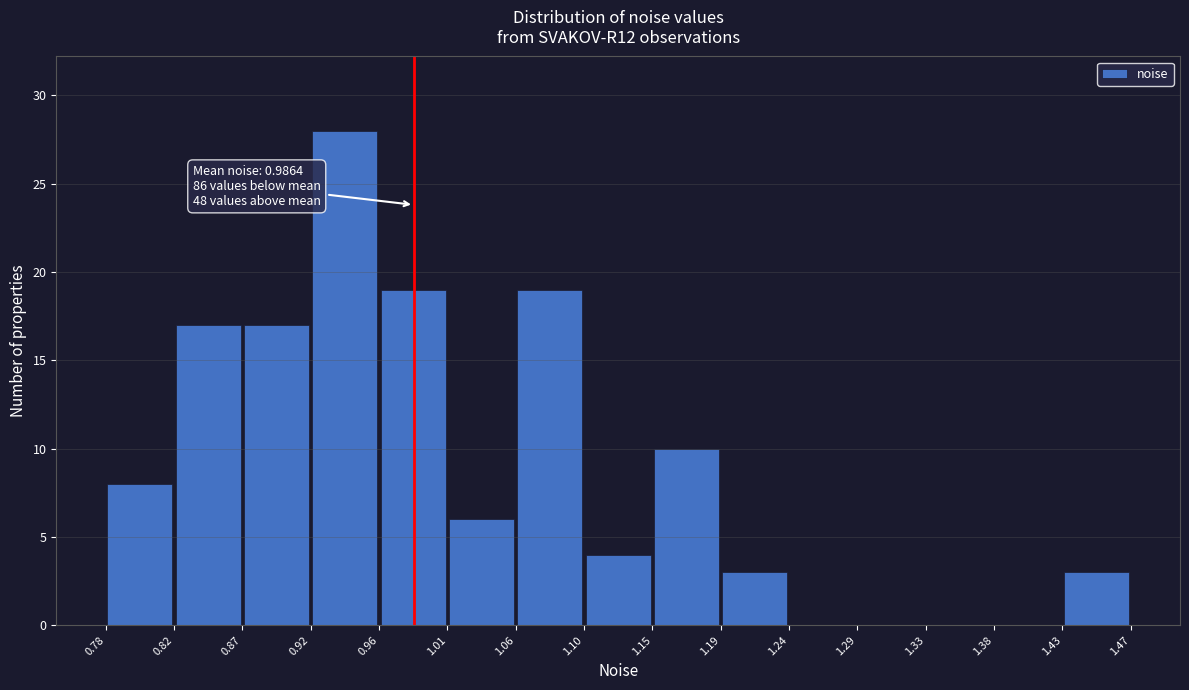

Over which range of the x-axis is the bar tallest?

0.92 to 0.96